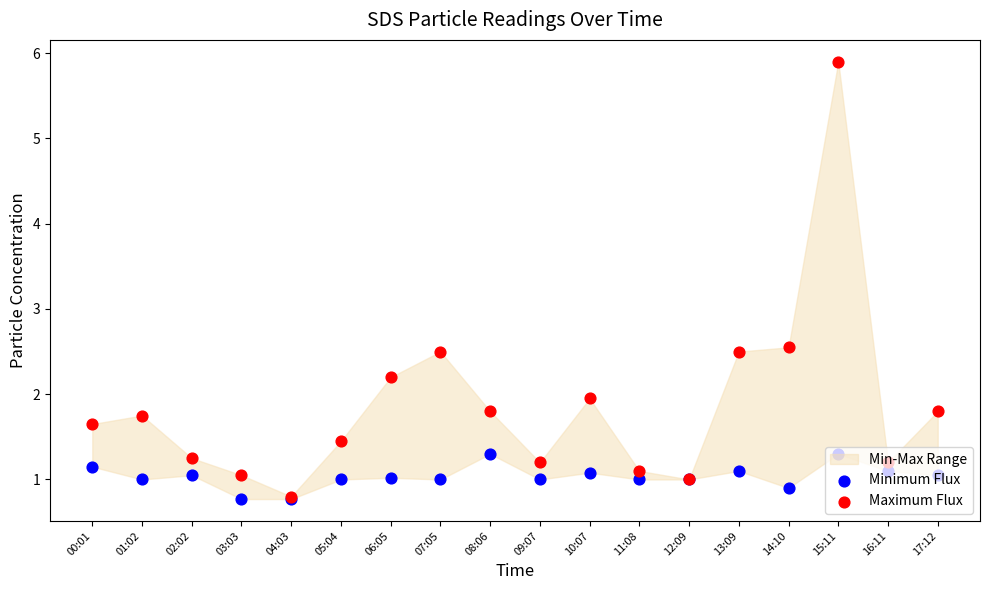

Which series has the widest spread of Y values?

Maximum Flux